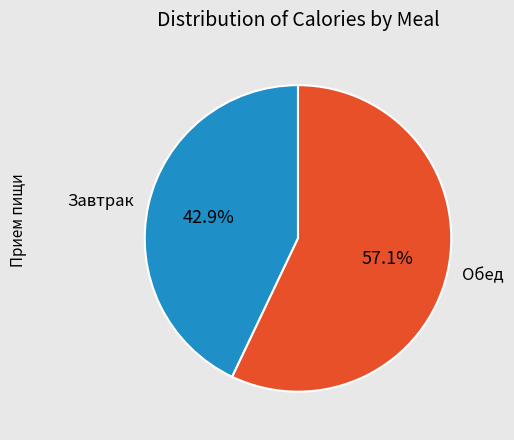

What is the majority slice?

Обед